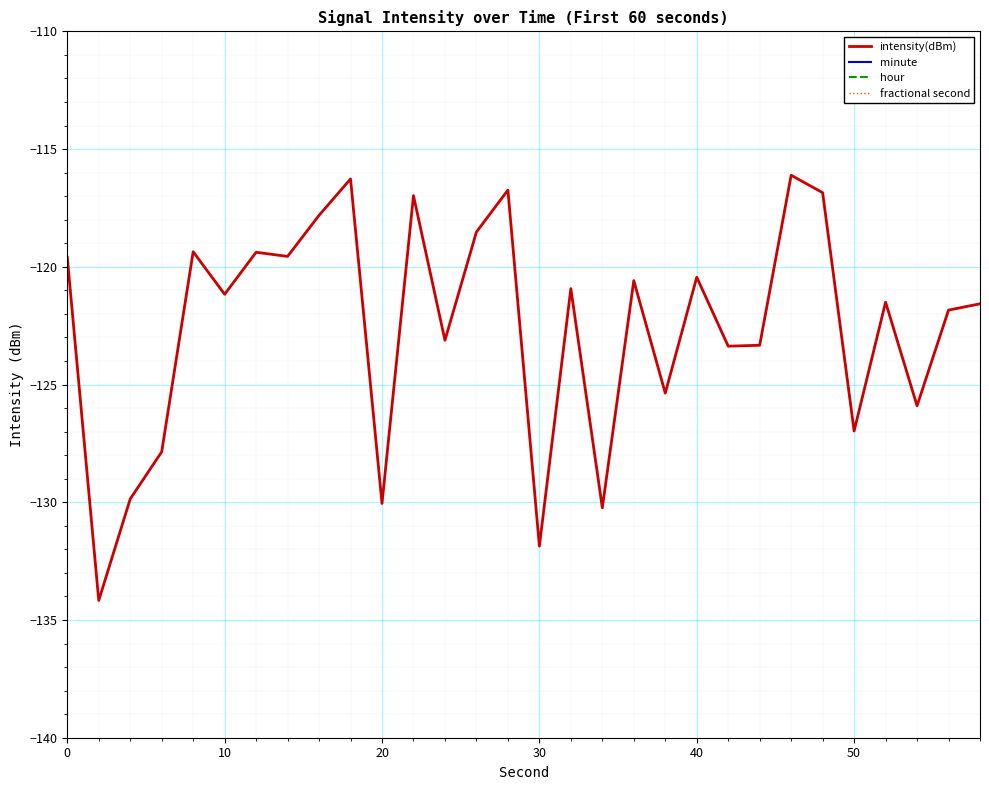

Which series has the largest total across all categories?

minute